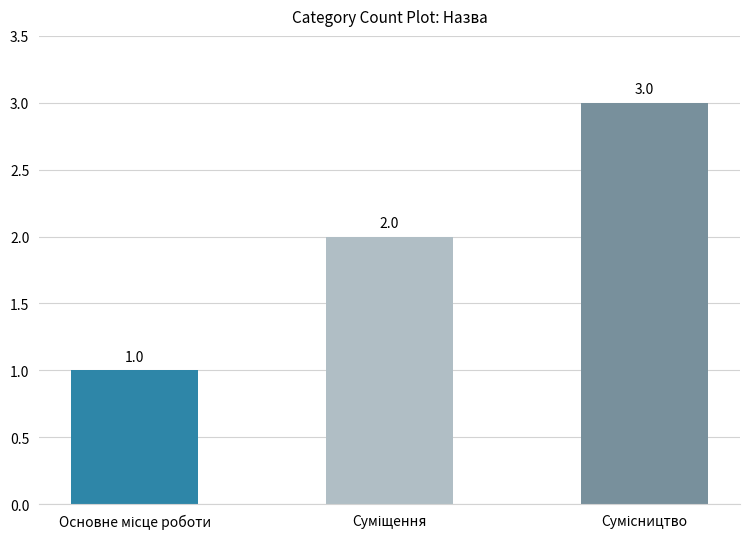

Are the bars grouped side by side (vs. stacked)?

No